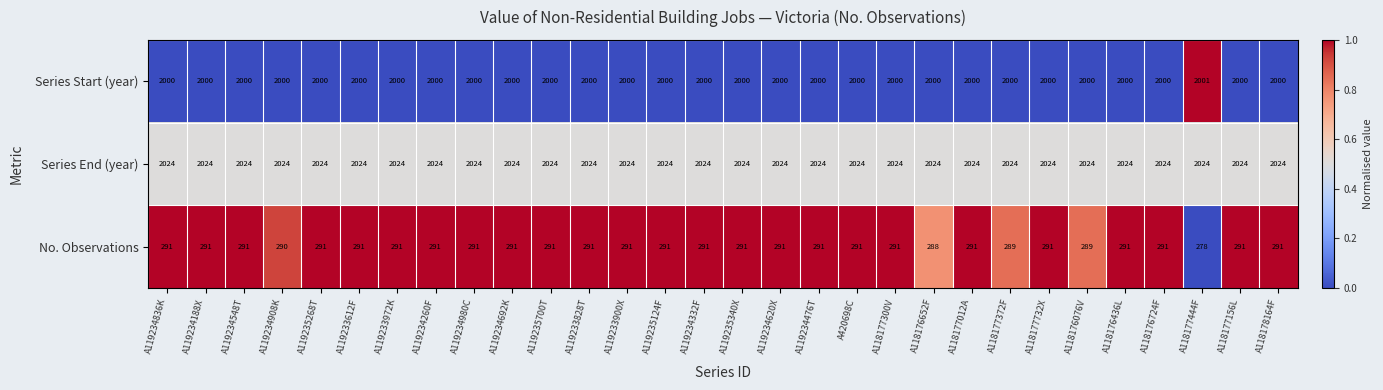

Which series has the widest spread of values?

No. Observations